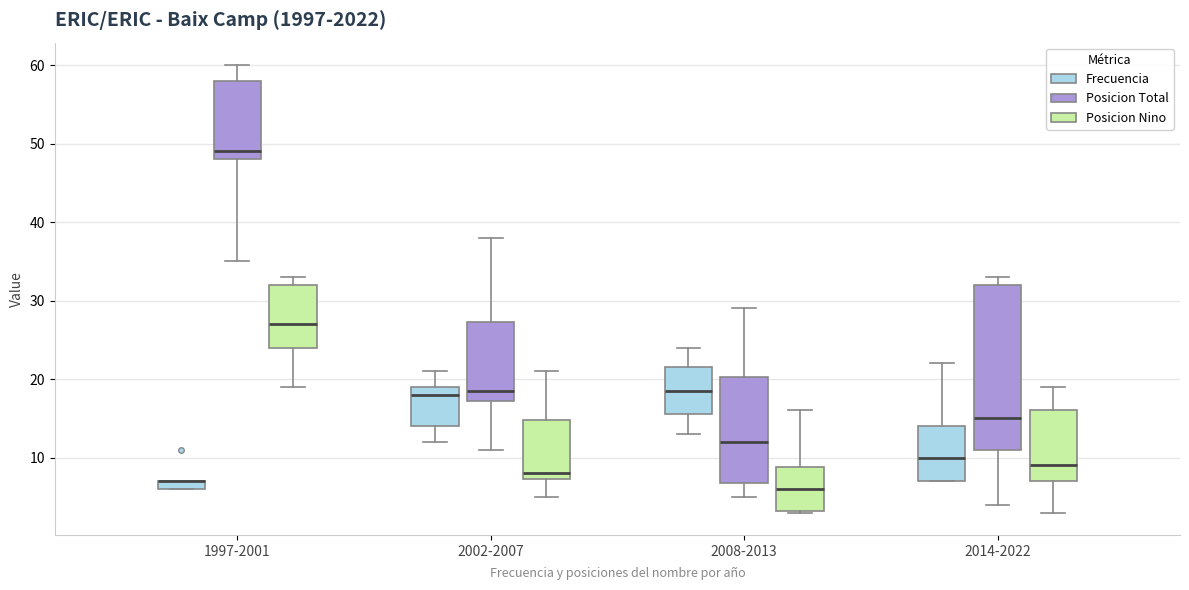

Comparing the boxes themselves (not the whiskers), which one is the tallest?

2014-2022 (Posicion Total)